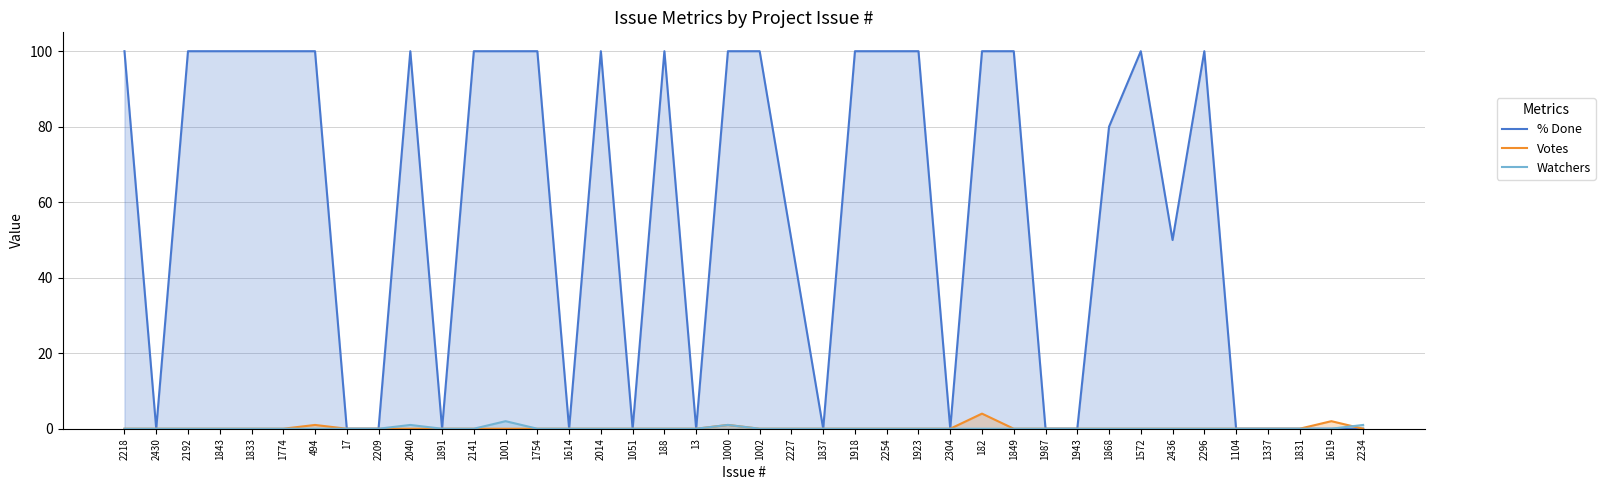

Rank the series by their maximum value, from lowest to highest.

Watchers, Votes, % Done